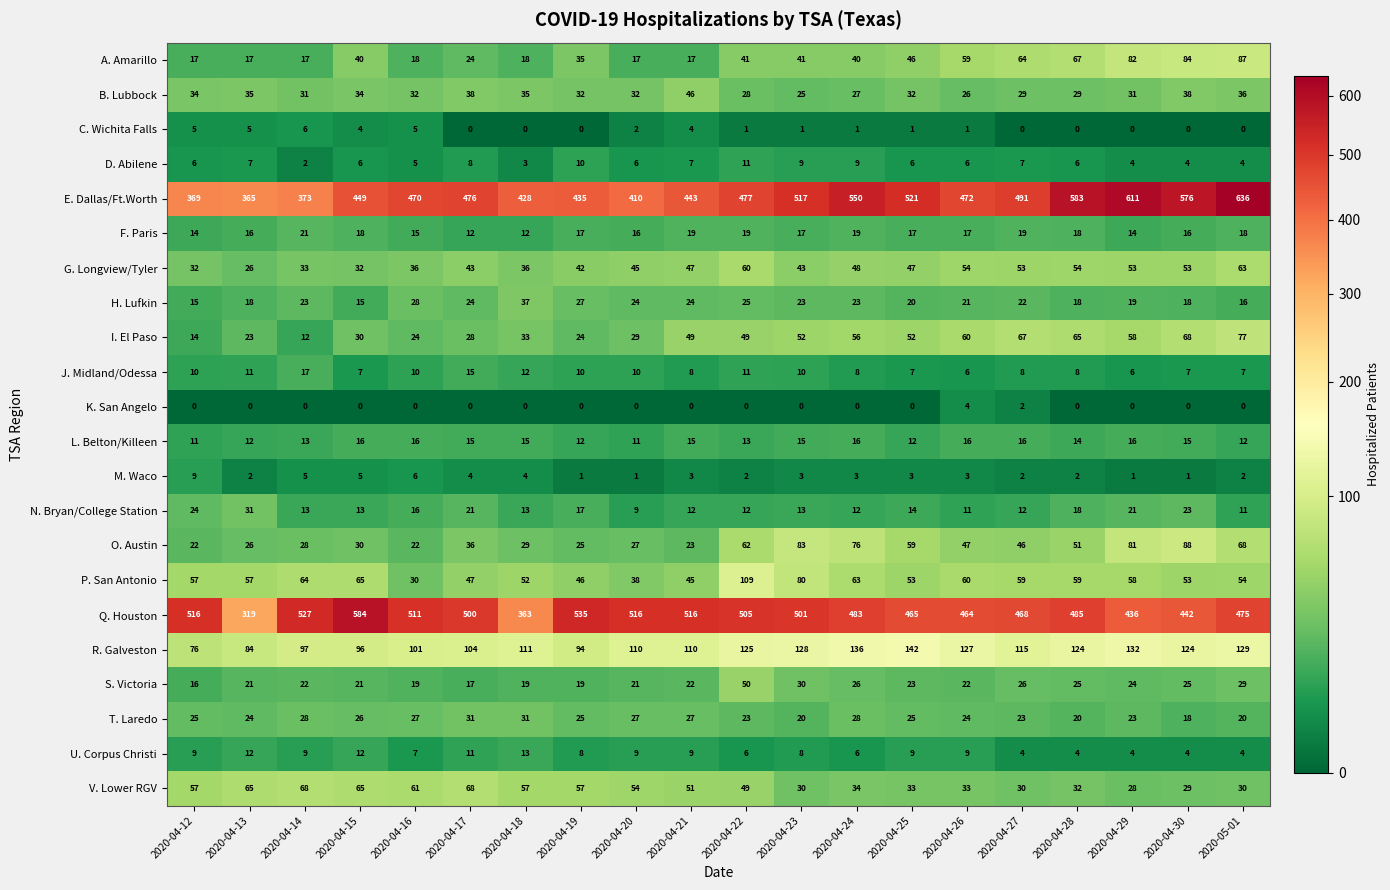

What is the difference between the maximum and minimum values in the I. El Paso series?

65